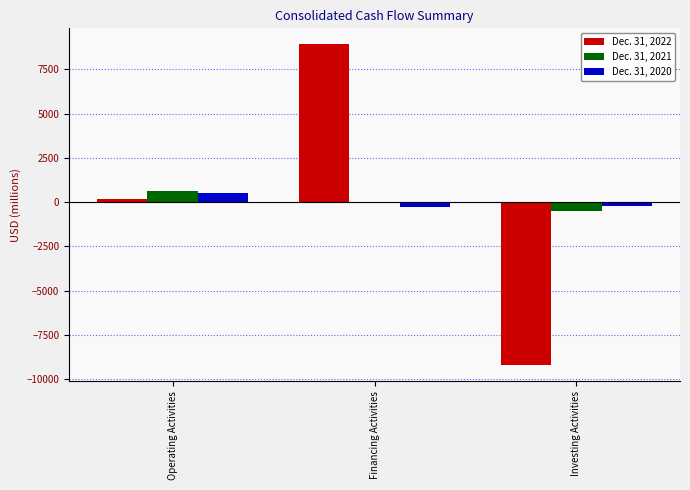

At which category is the sum across all series the highest?

Financing Activities